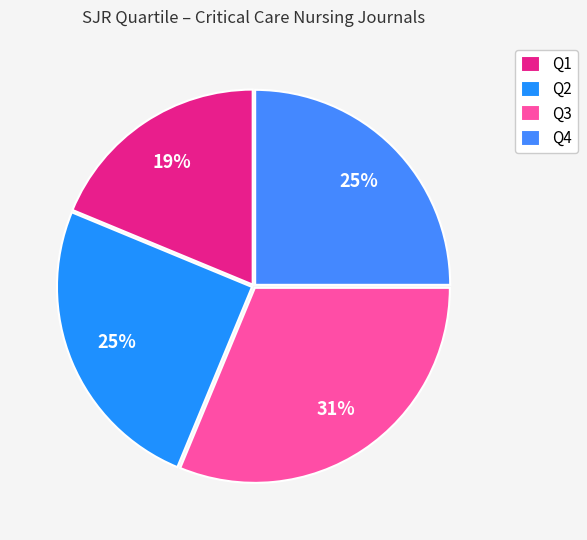

How much of the chart is everything except Q1?

81.2%